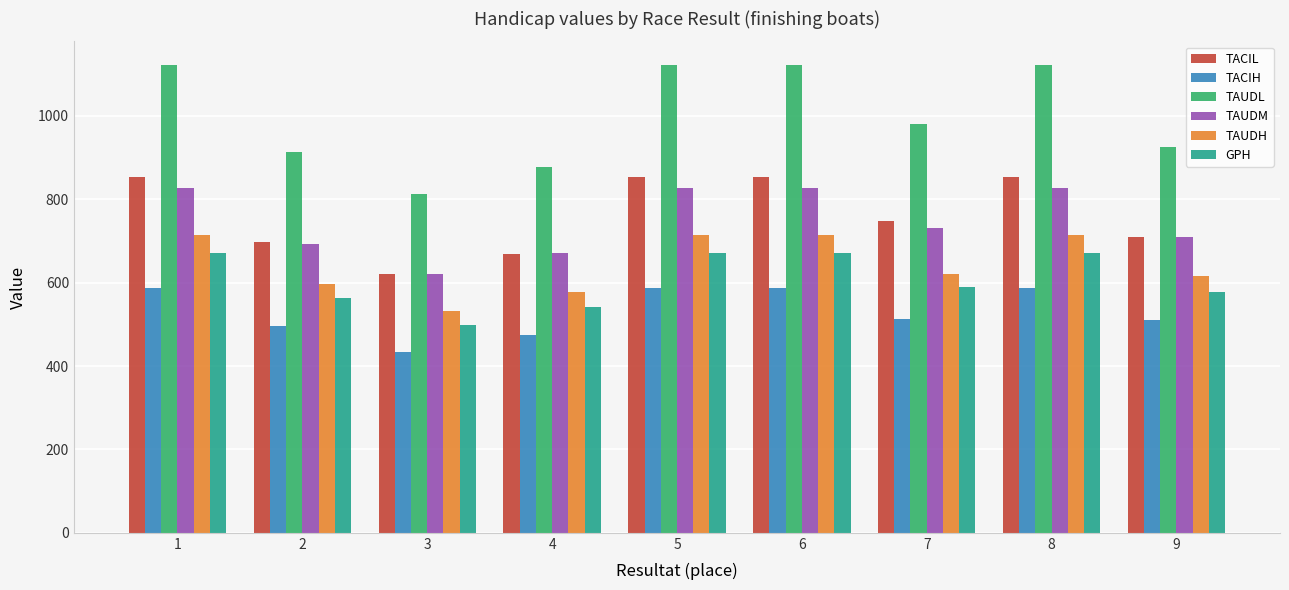

Between 7 and 9, which series saw the biggest shift?

TAUDL